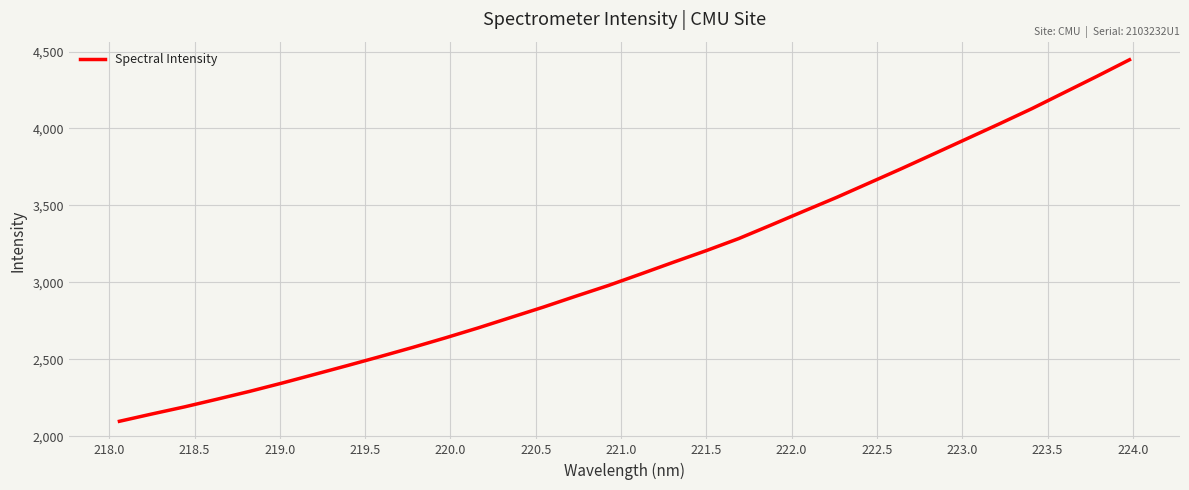

What is the greatest value displayed?

4446.7